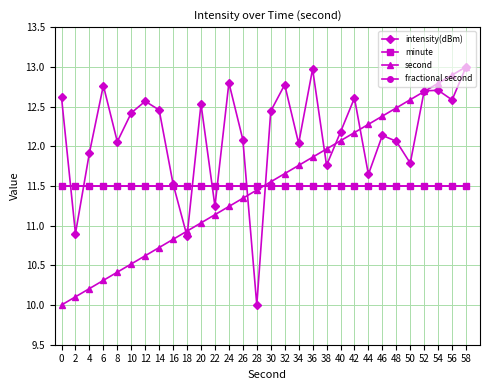

At which category is the sum across all series the highest?

58